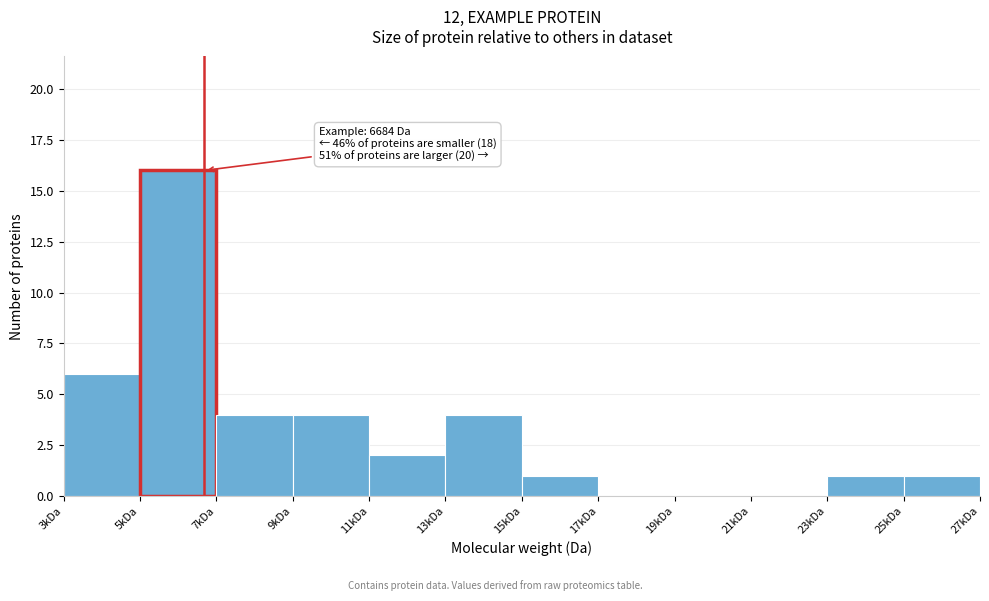

Reading left to right, what are all the values shown in this chart?

3kDa=6	5kDa=16	7kDa=4	9kDa=4	11kDa=2	13kDa=4	15kDa=1	17kDa=0	19kDa=0	21kDa=0	23kDa=1	25kDa=1